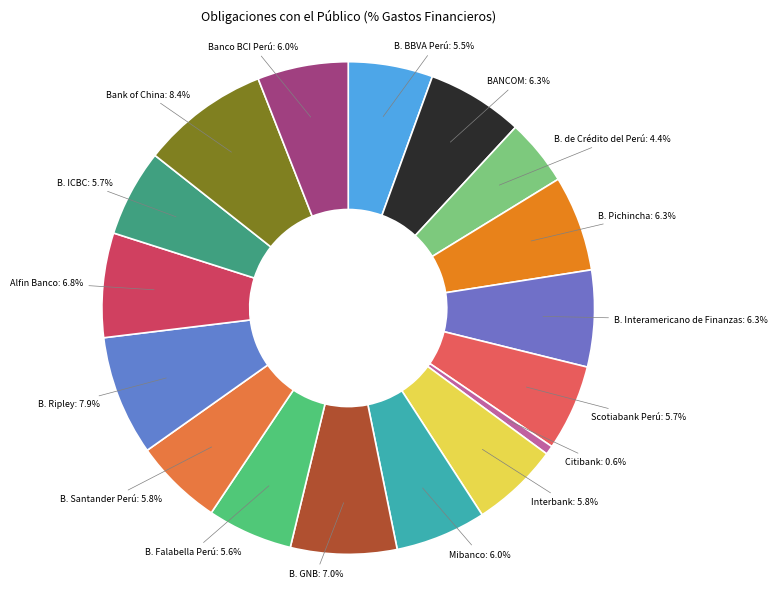

To the nearest percent, what portion does Bank of China represent?

8%